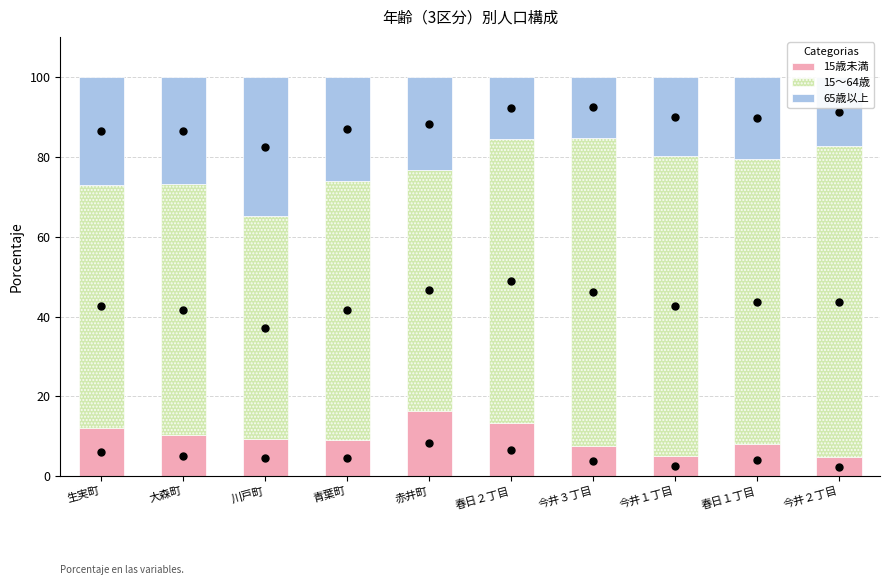

What is the minimum value for 15歳未満?

4.9